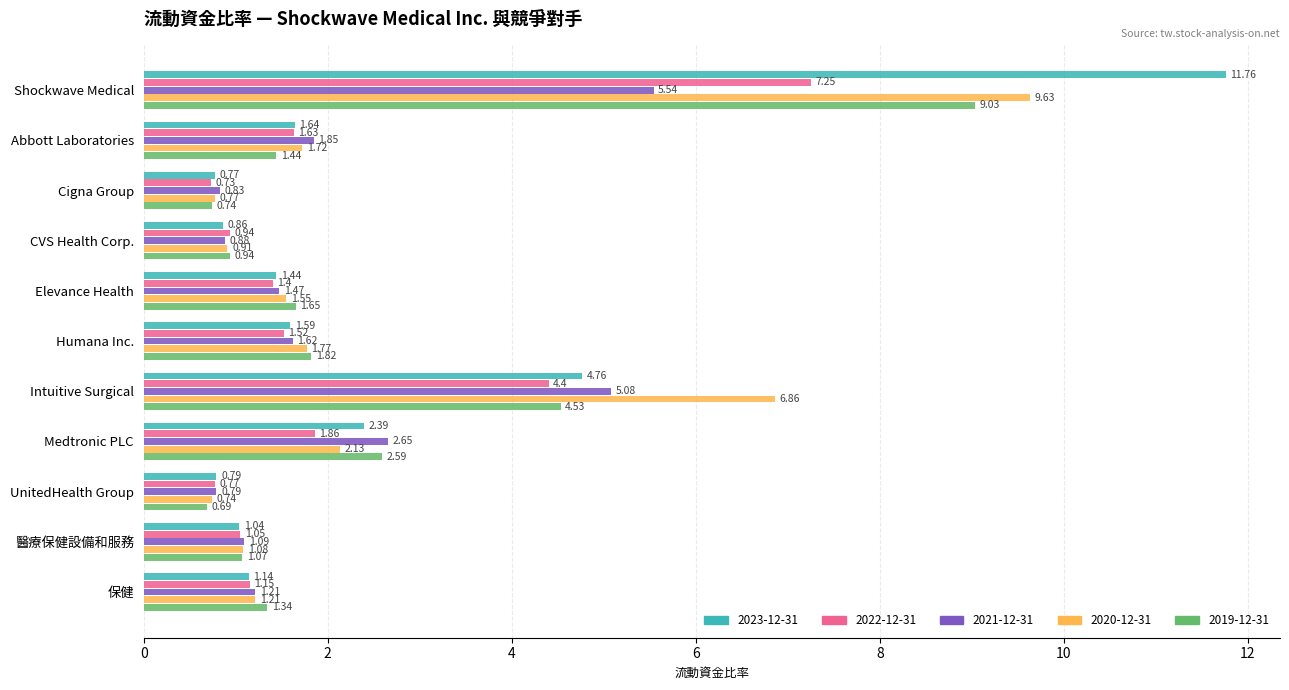

Which series has the widest spread of values?

2023-12-31